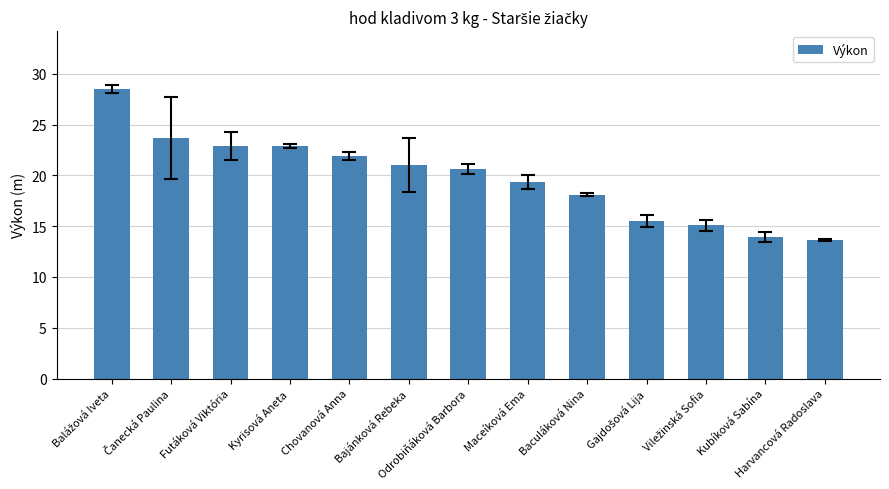

What value does the data have at Baculáková Nina?

18.1